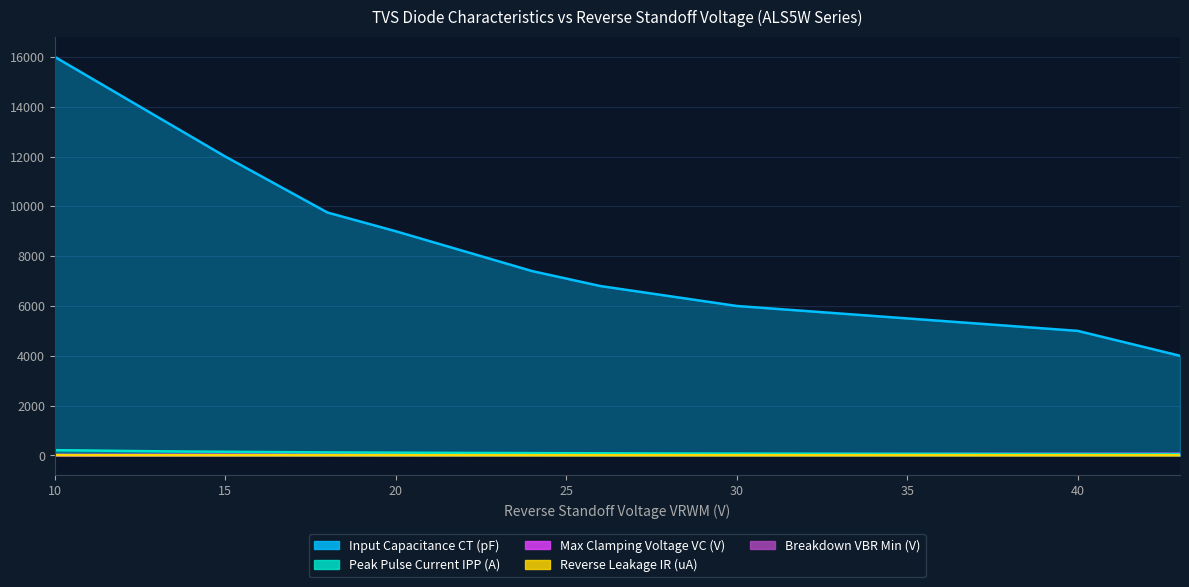

True or false: Input Capacitance CT (pF) has more than 0 interior local peaks.

False